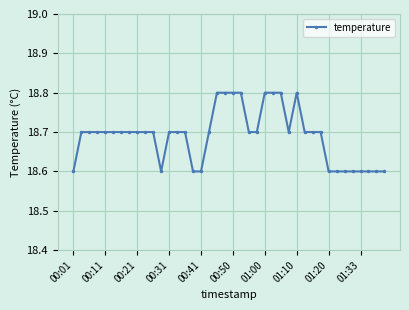

What is the value of the 14th point from the left?

18.7